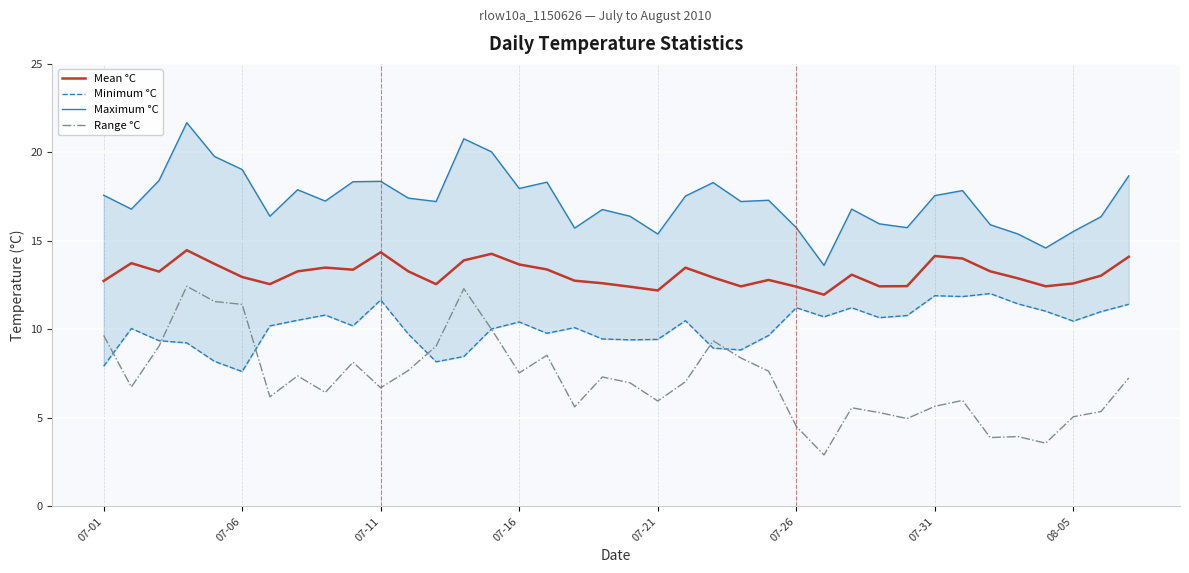

List the series in order of their peak value, lowest first.

Minimum °C, Range °C, Mean °C, Maximum °C